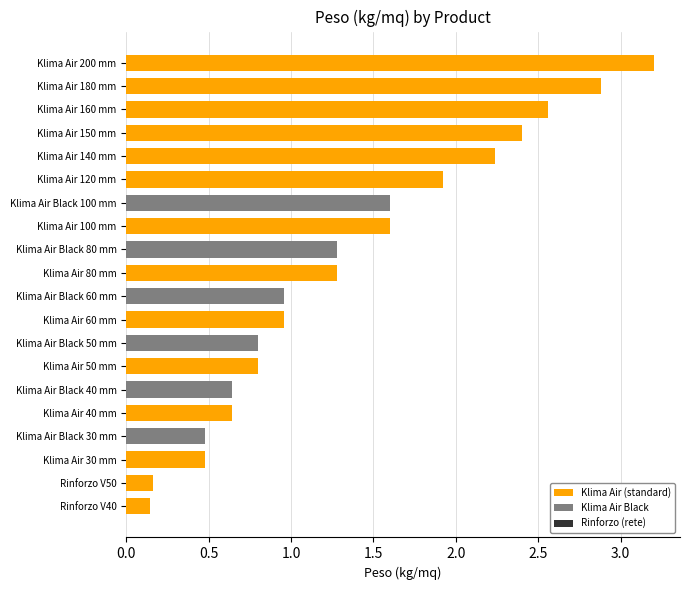

What is the difference between the second highest and minimum values?

2.7